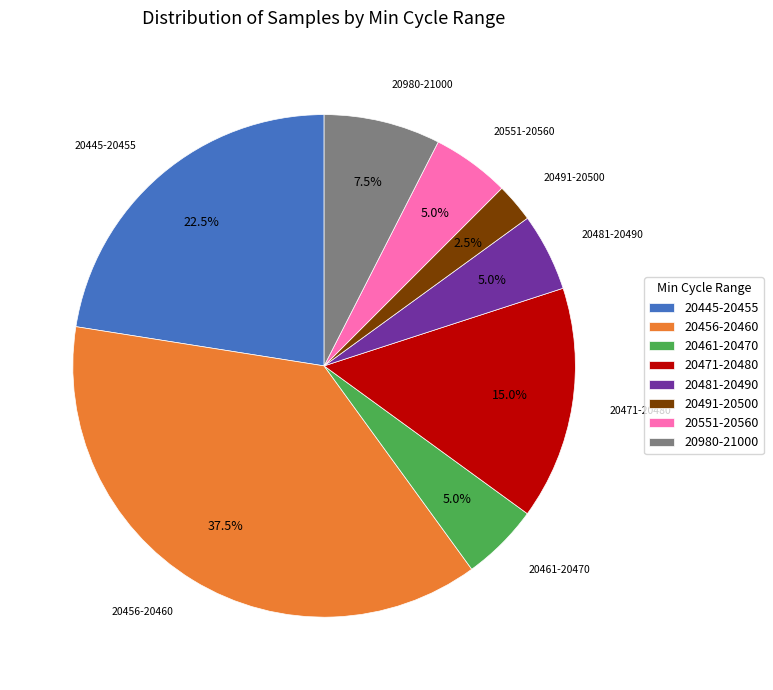

Does 20980-21000 represent more than half of the total?

No